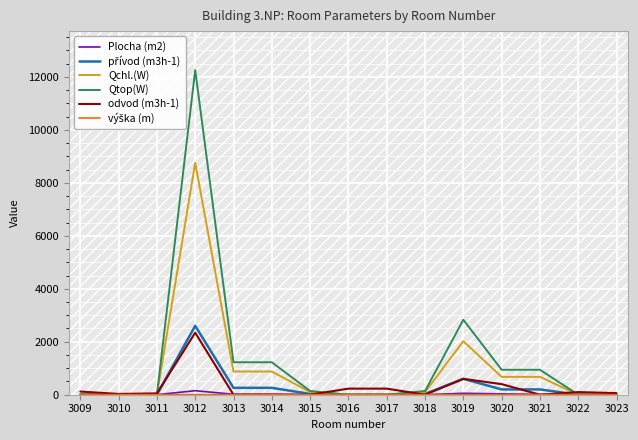

What is the total value across all series at 3022?

117.0